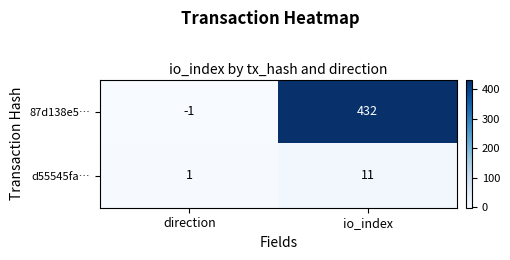

Where is d55545fa… nearest to the value 6?

direction